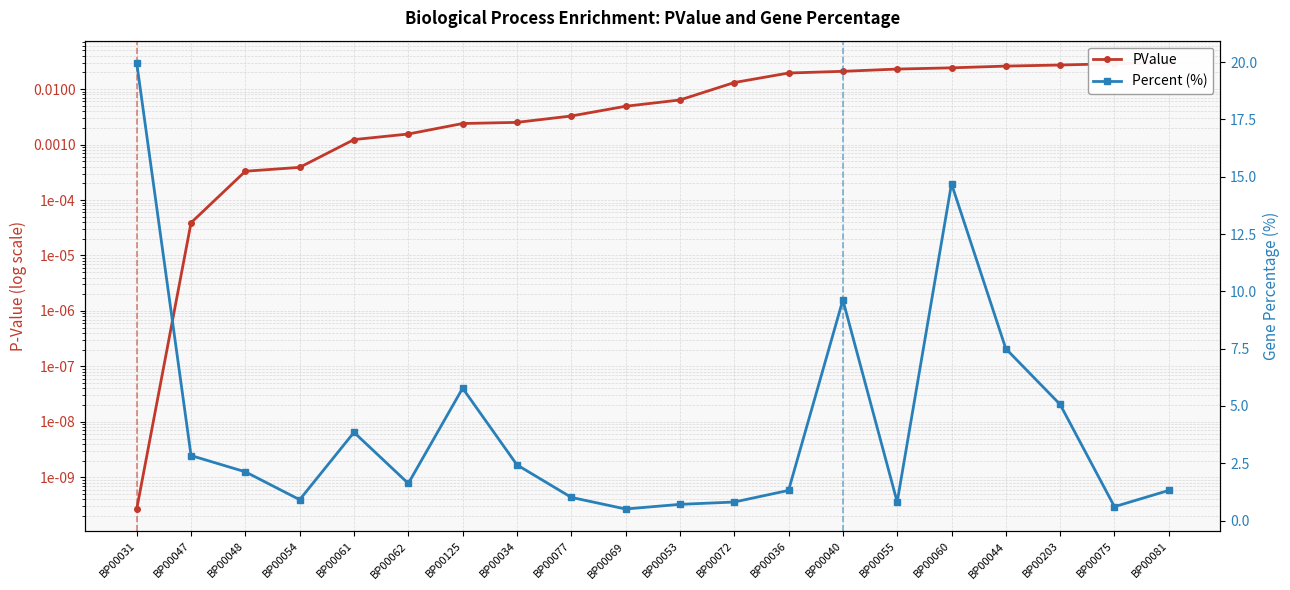

Does the chart have visible grid lines?

Yes